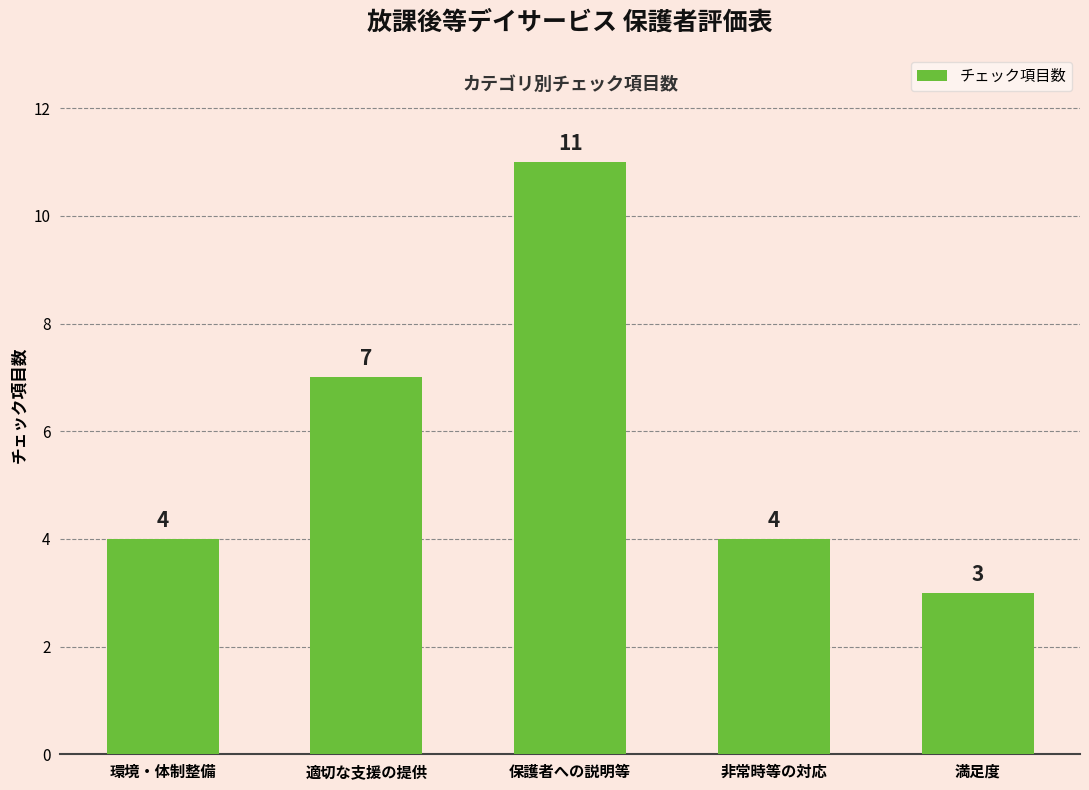

How many data points are less than 4?

1